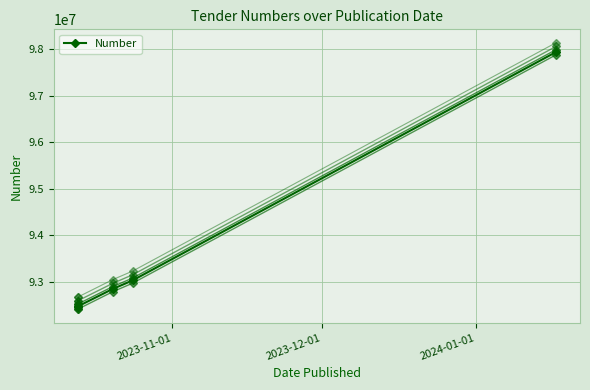

What is the average value?

93752136